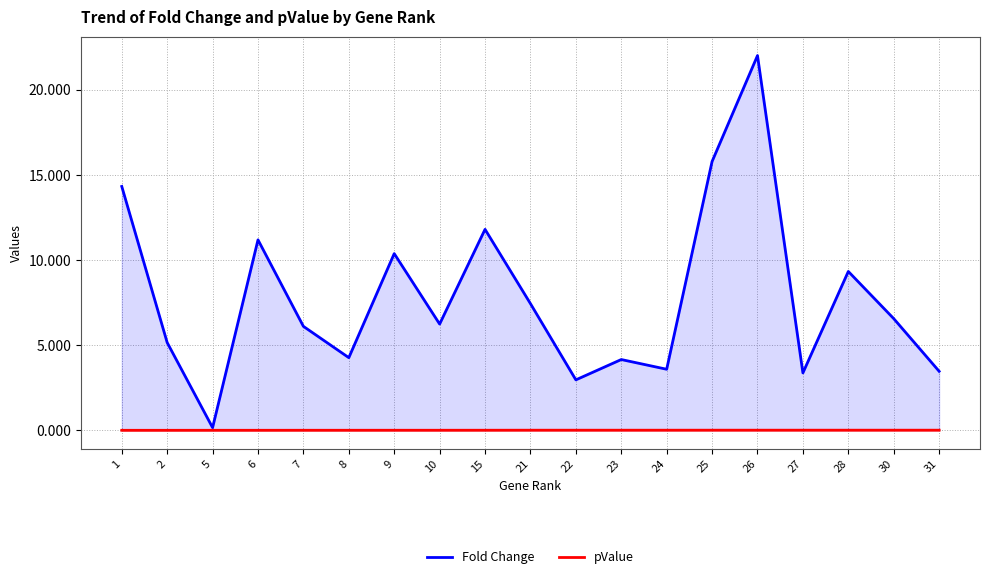

List the labels in order of Fold Change value, largest first.

26, 25, 1, 15, 6, 9, 28, 21, 30, 10, 7, 2, 8, 23, 24, 31, 27, 22, 5